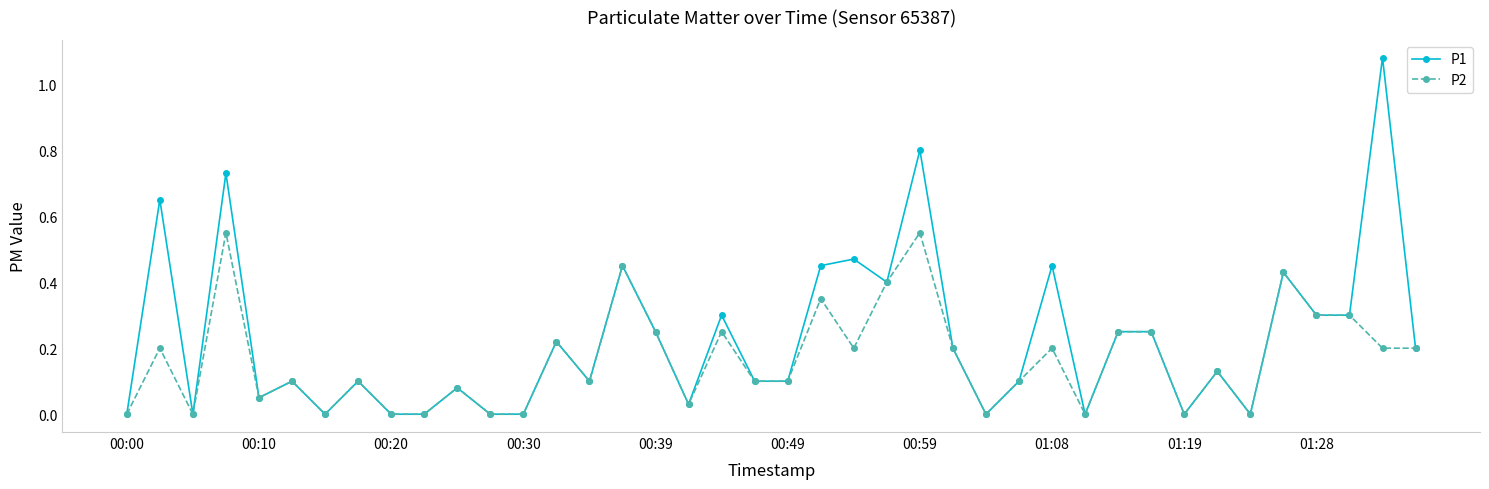

True or false: P2 has more than 0 points higher than both neighbors.

True